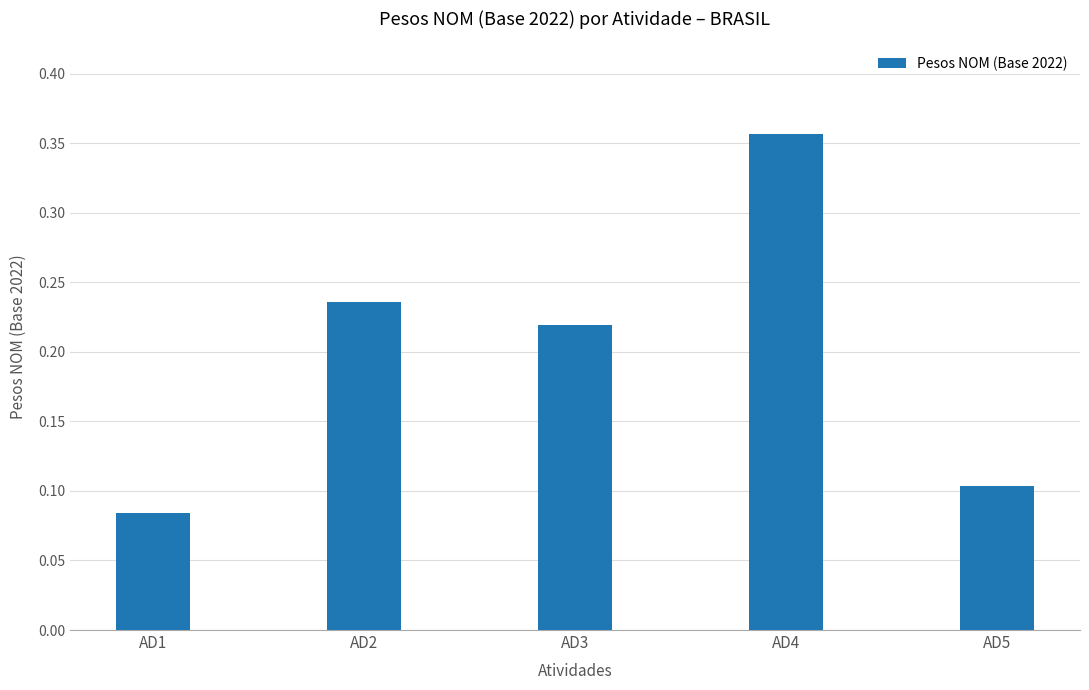

How many values are between 0 and 1?

5